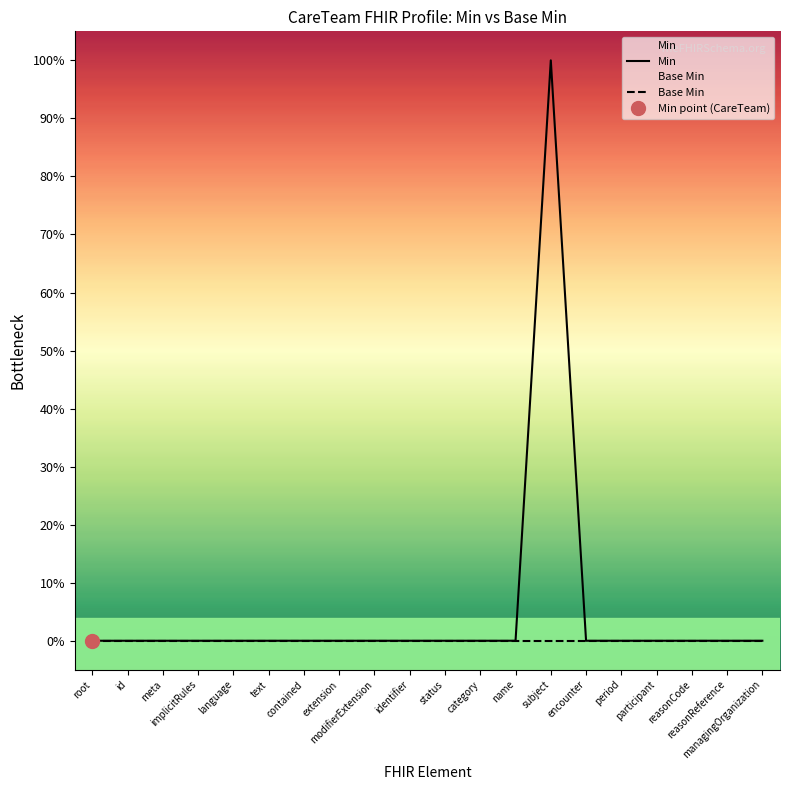

True or false: Min has more than 1 interior local peaks.

False